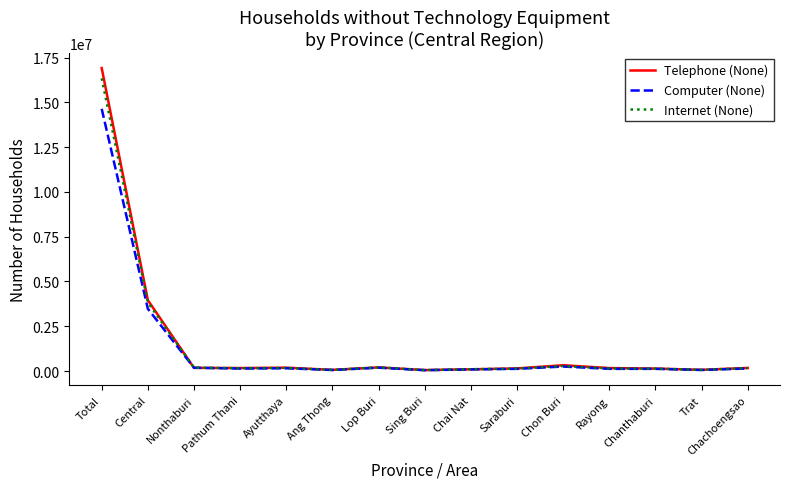

Which series has the largest range (max minus min)?

Telephone (None)